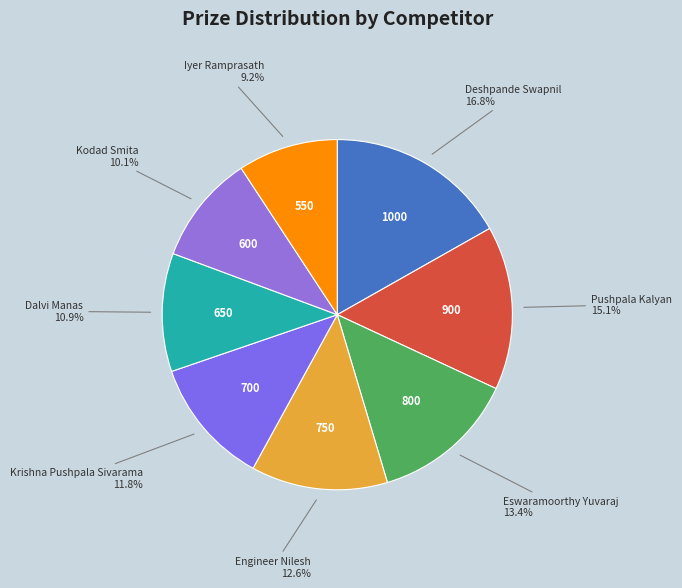

Is Dalvi Manas the majority of the pie?

No